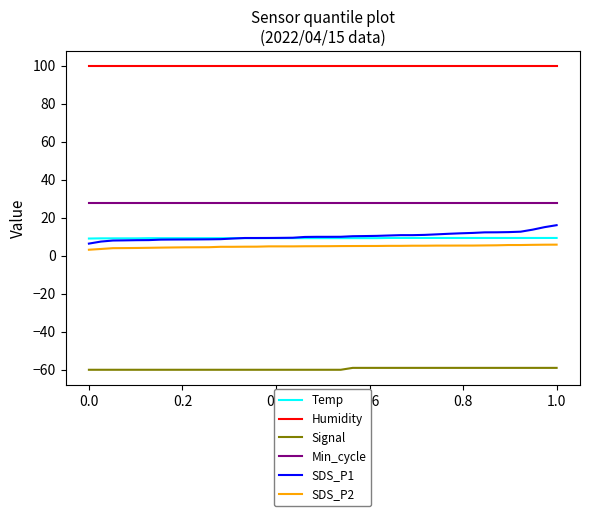

What is the highest value of the Min_cycle series?

28.0